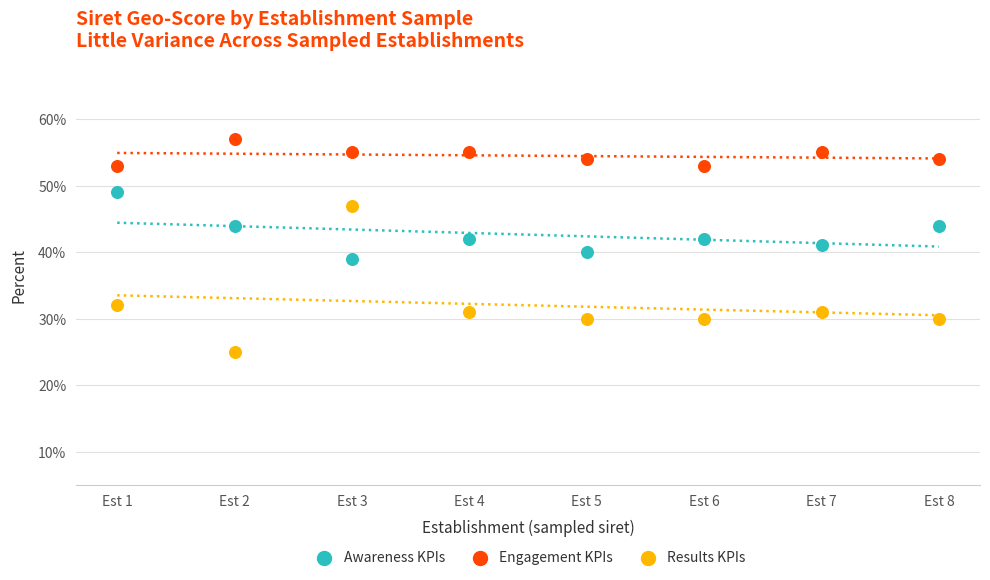

Which series has the widest spread of Y values?

Results KPIs